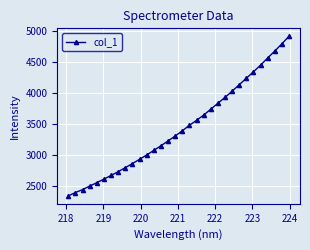

What is the value of the 2nd point from the left?

2401.0